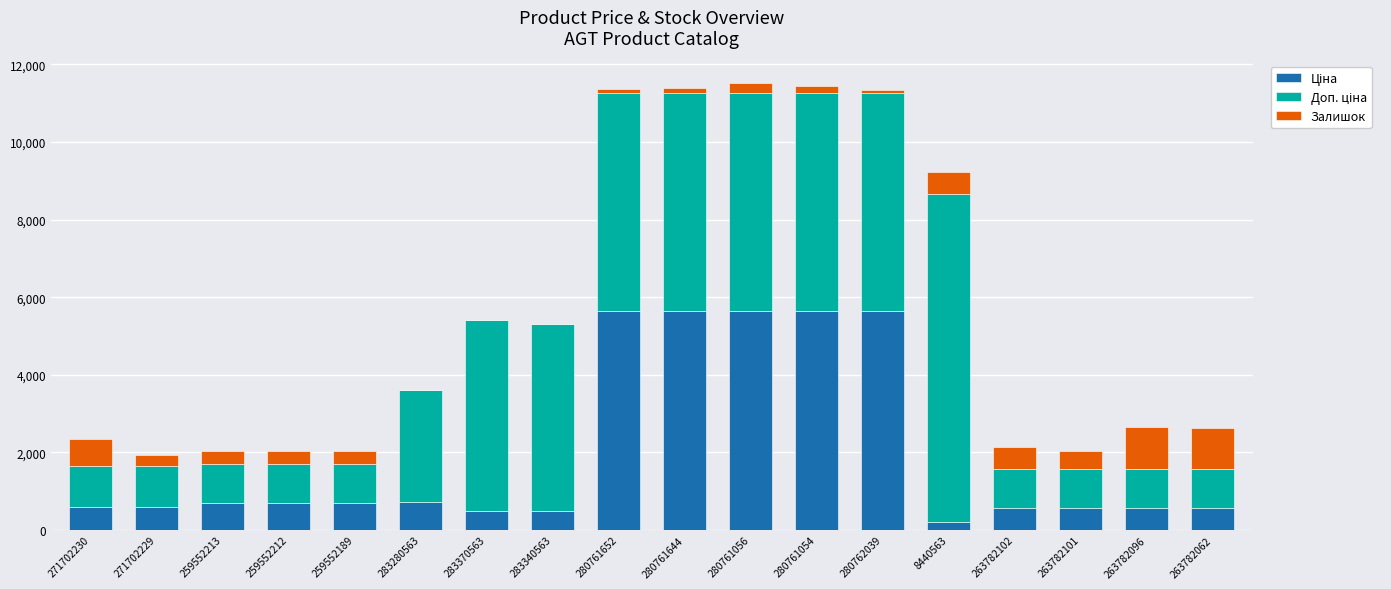

Is it true that Доп. ціна equals 305.7 at 271702230?

False